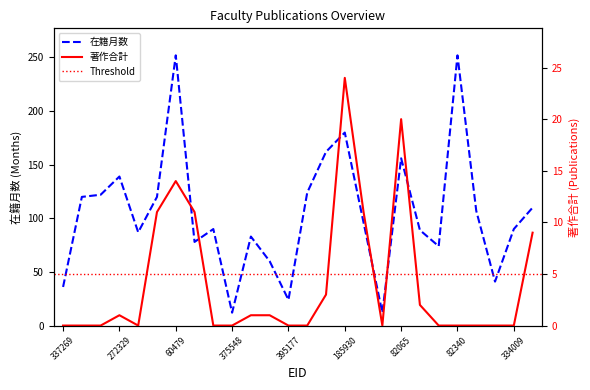

True or false: 在籍月数 and 著作合計 cross at least once.

False